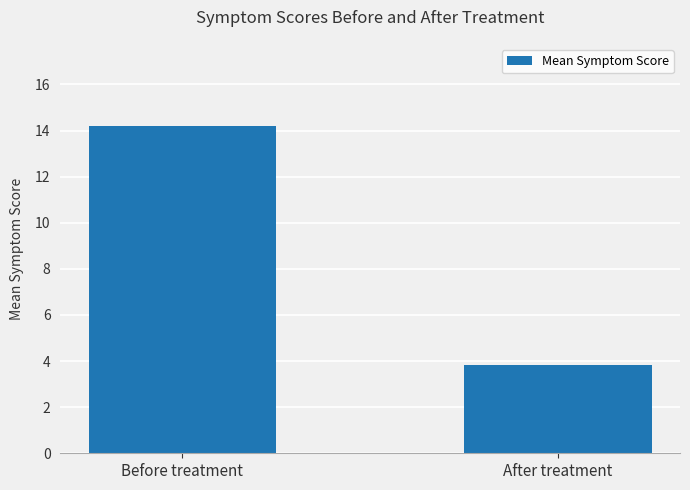

What is the label of the 2nd bar from the right?

Before treatment